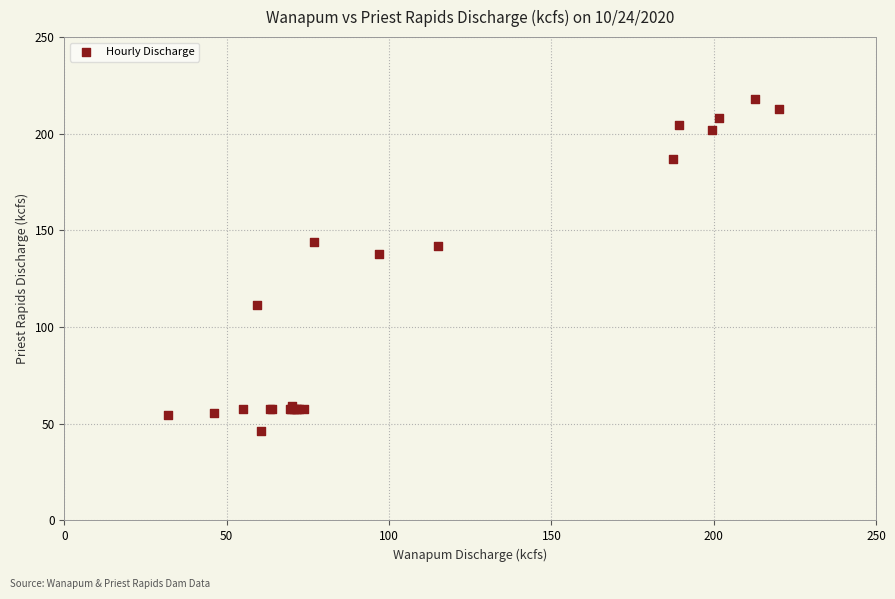

What Y value in the scatter plot is closest to 132?

137.9